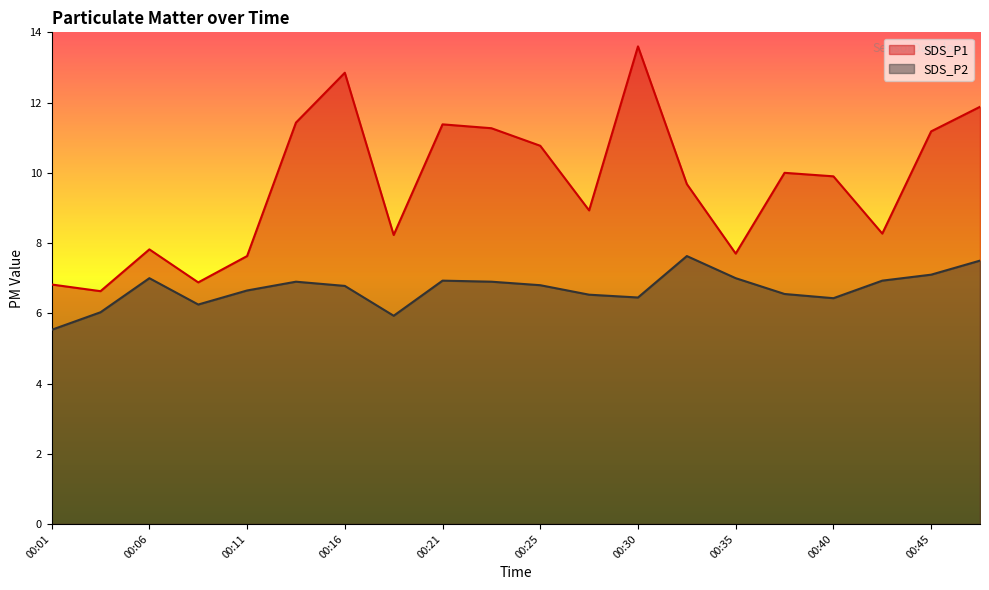

What is the sum of all SDS_P1 values?

192.8